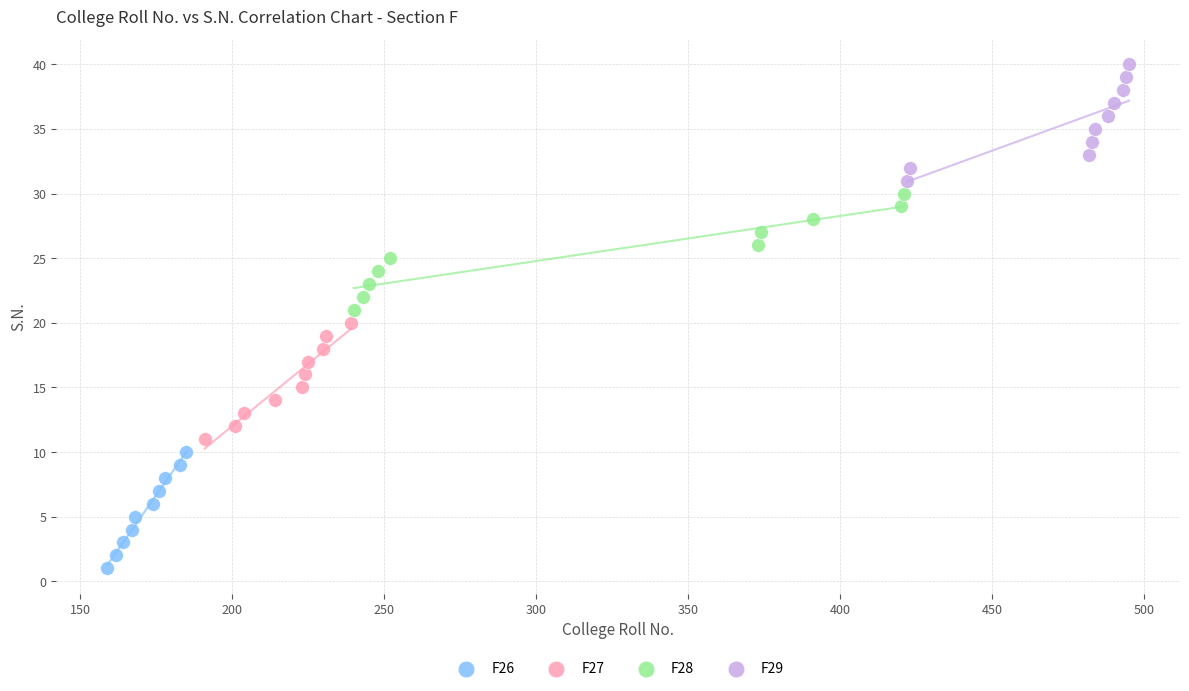

Which series reaches the minimum Y coordinate?

F26